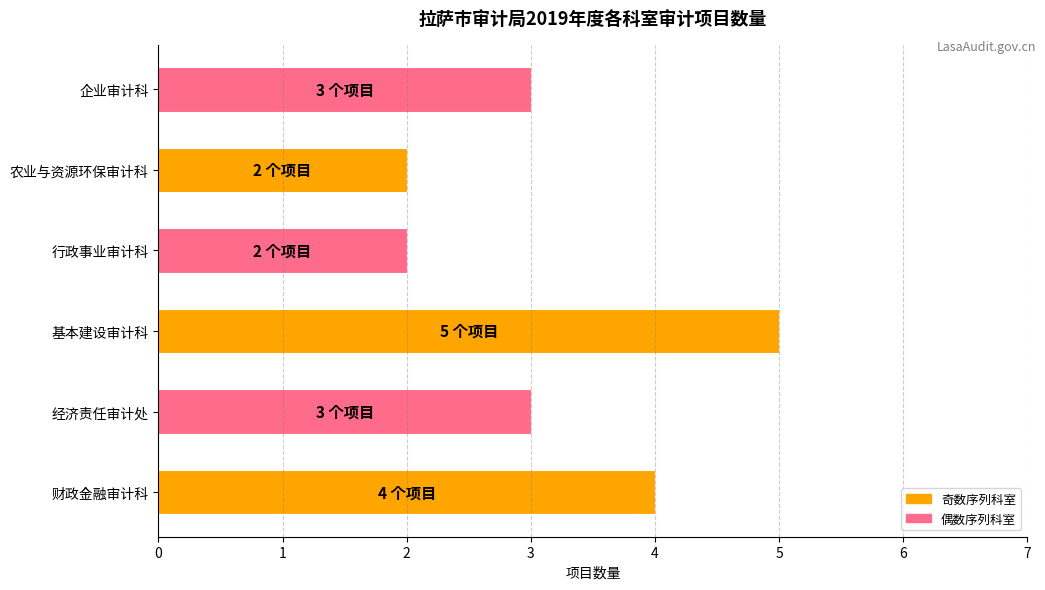

Which has a higher value, 财政金融审计科 or 经济责任审计处?

财政金融审计科